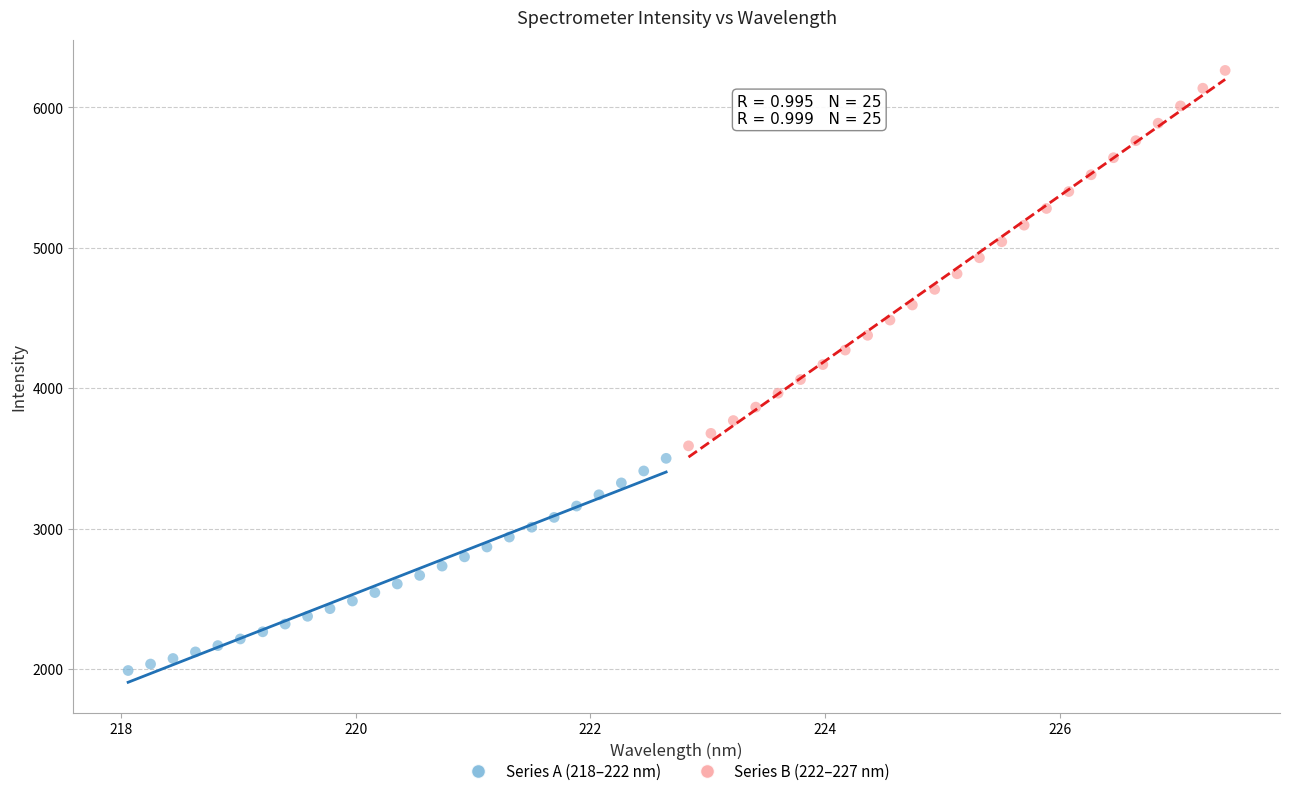

Which series has the largest Y range (max minus min)?

Series B (222–227 nm)